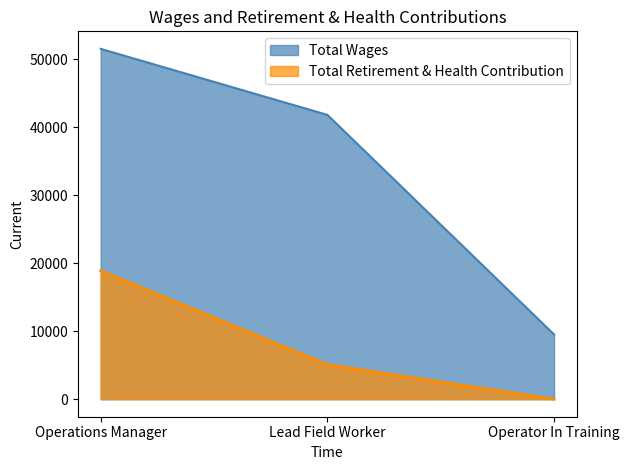

What position from the right is Operations Manager?

3